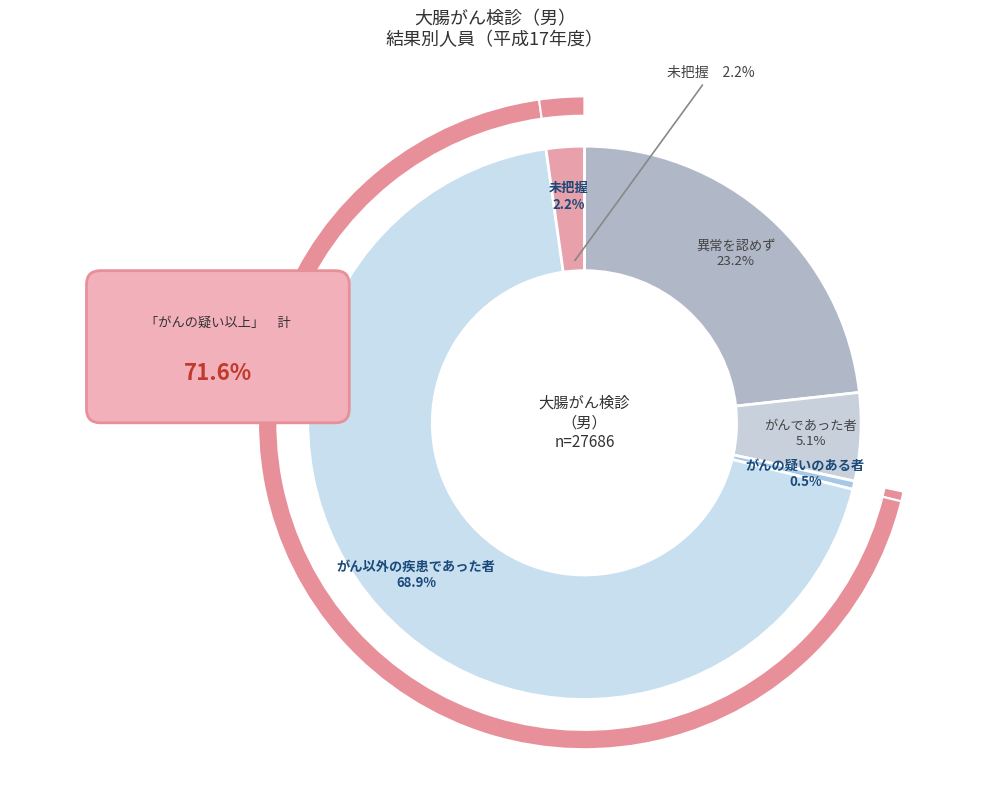

To the nearest percent, what portion does 未把握 represent?

2%